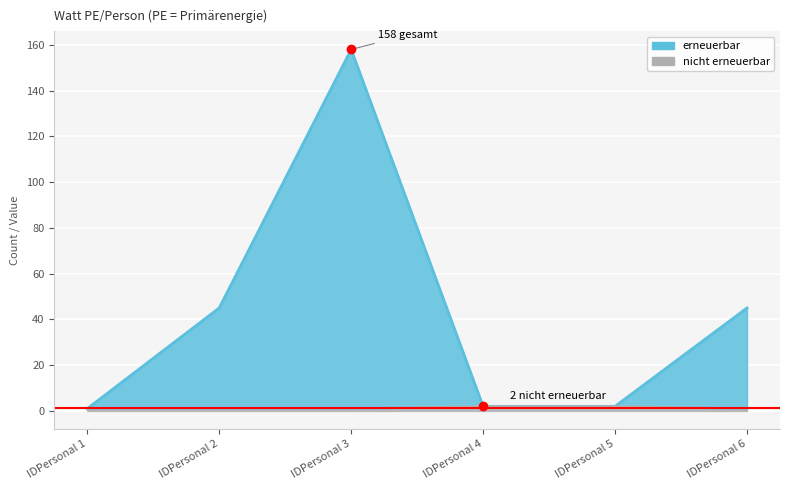

True or false: erneuerbar has a value of 45 at IDPersonal 6.

True